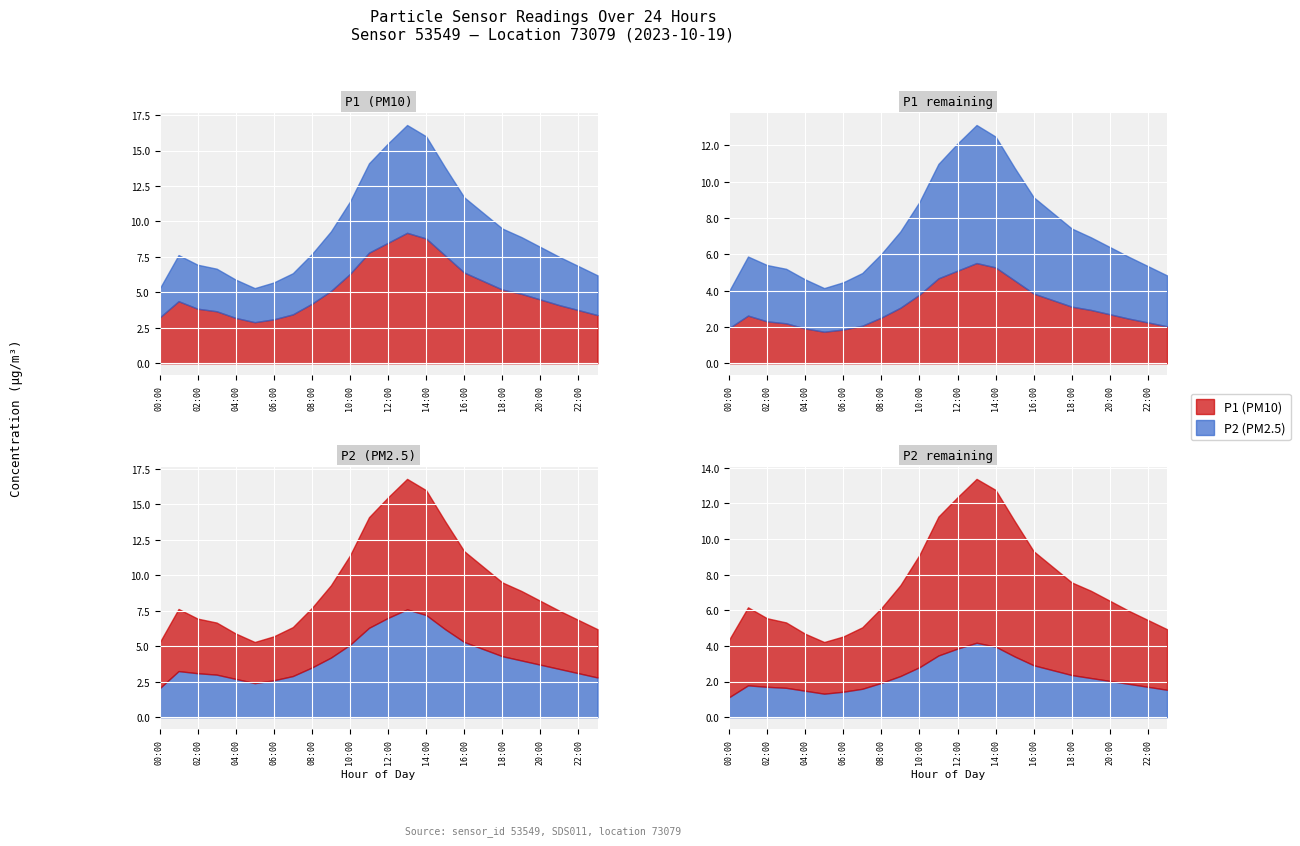

What are all the series names shown in the legend?

P1, P2